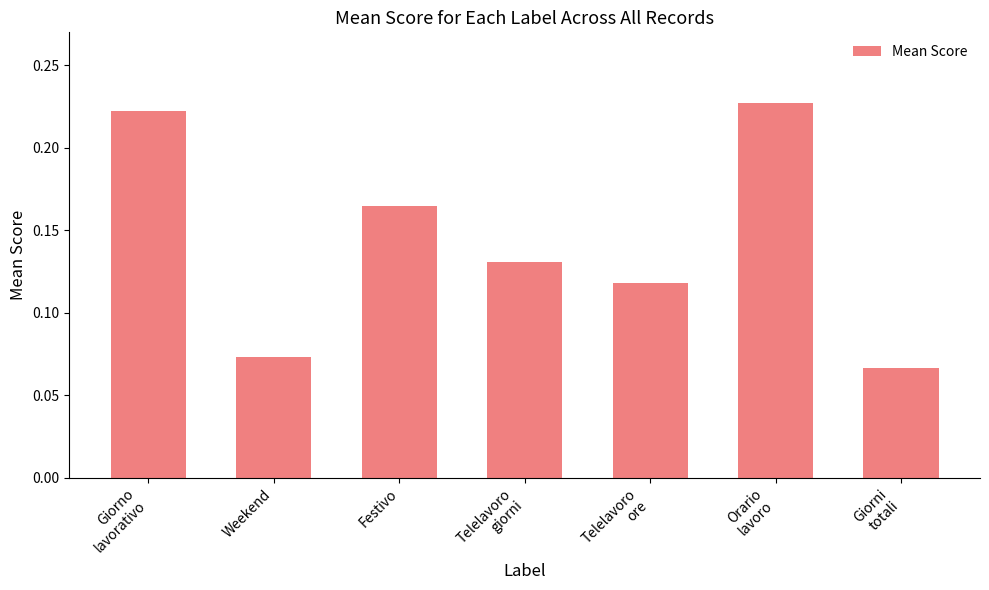

Between Giorni
totali and Weekend, which is larger?

Weekend